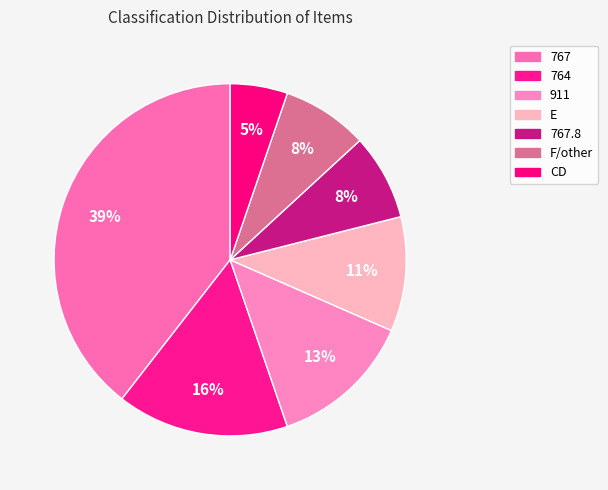

Do E and 764 together represent more than half of the pie?

No